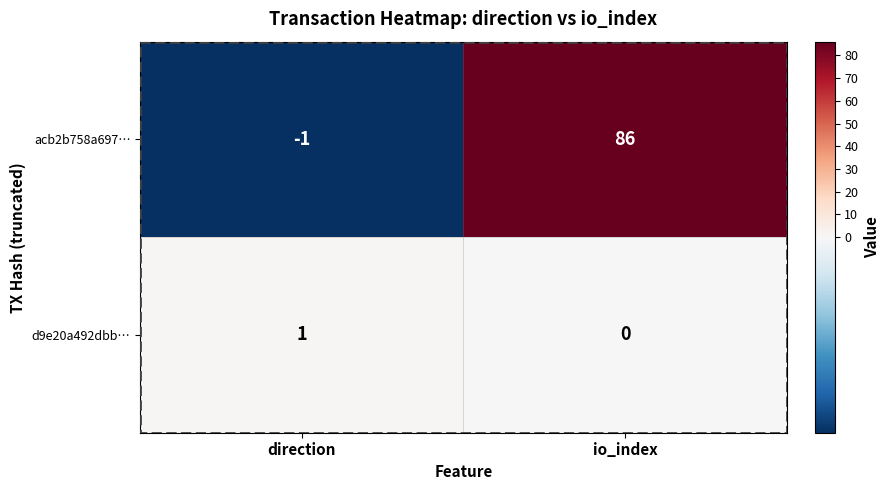

What is the approximate value of acb2b758a697… at direction?

-1